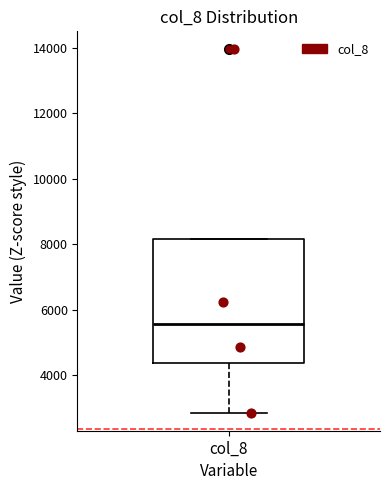

Read this box plot against the y-axis: the position of the median line, the range covered by the box, and the ends of both whiskers. The values are not printed on the chart, so give them approximately, as read against the axis.

median 5600, box 4400 to 8200, whiskers 2800 to 8200